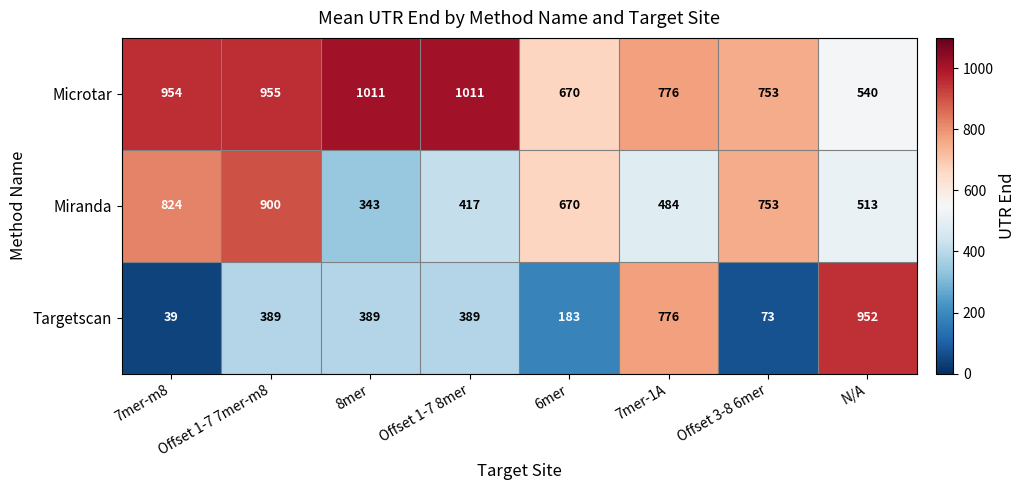

What is the sum of all Miranda values?

4904